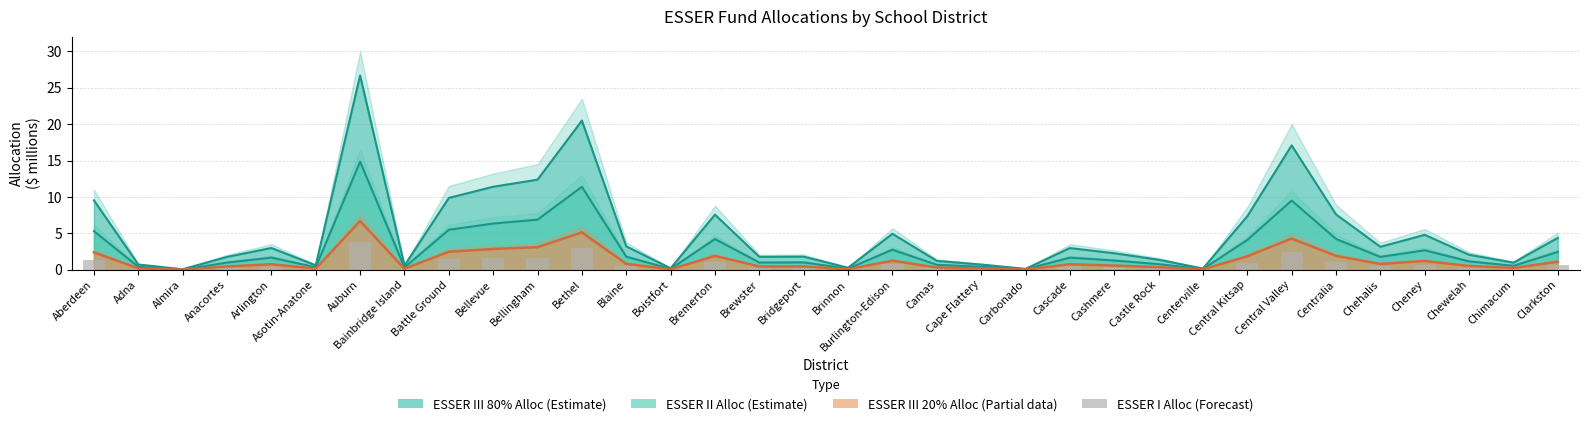

Is it true that the value at Asotin-Anatone is 0.1?

False